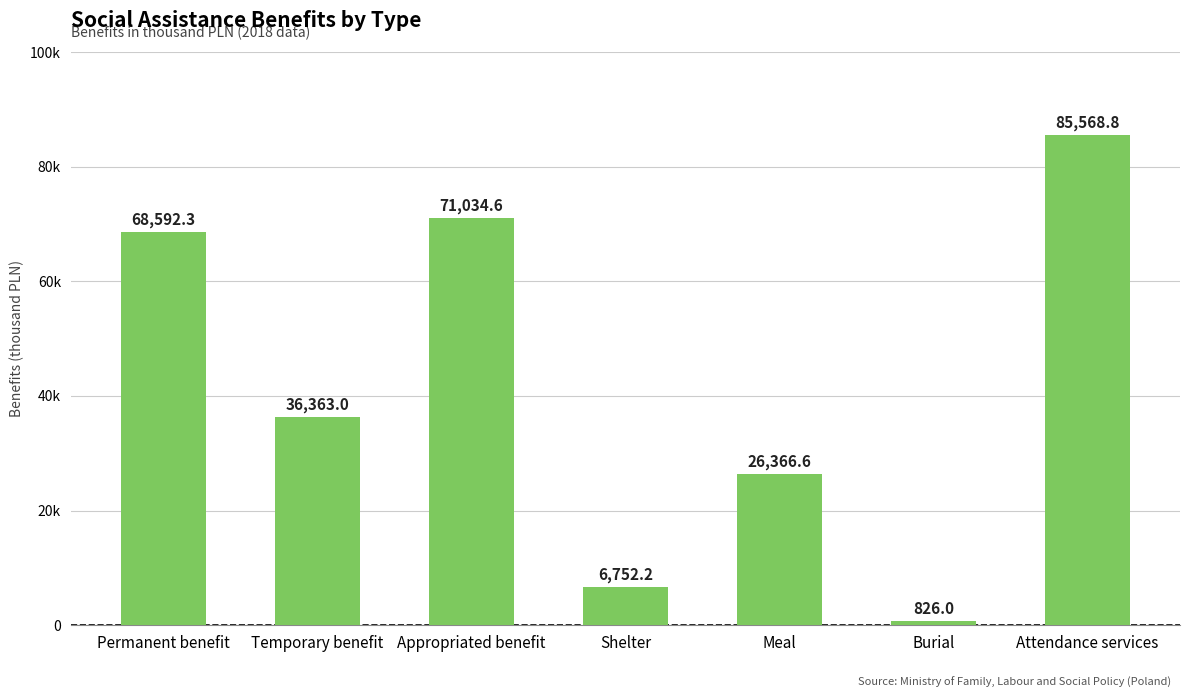

At which label is the value closest to 43197?

Temporary benefit